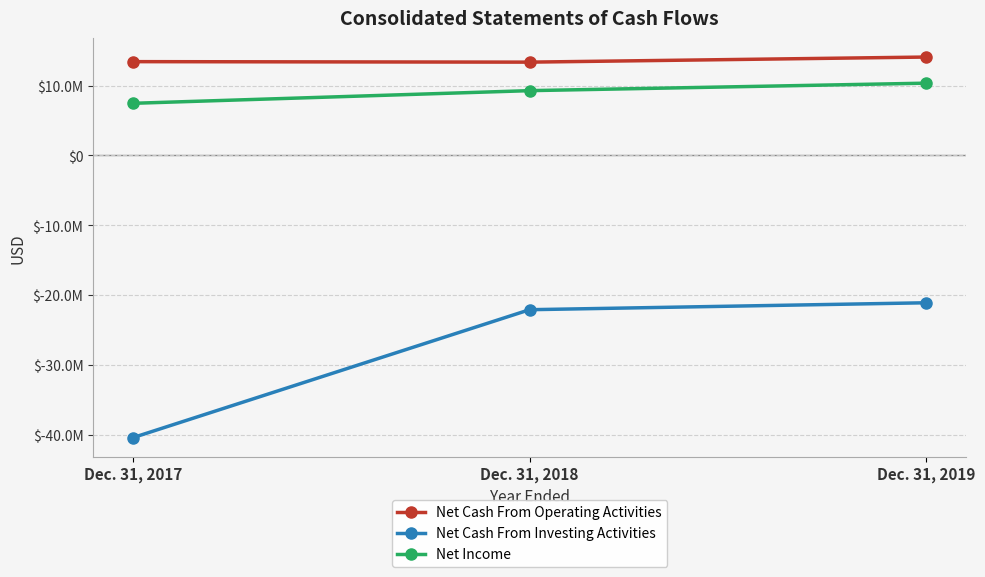

What is the value of the Net Cash From Operating Activities point at the 1st from the left?

13419000